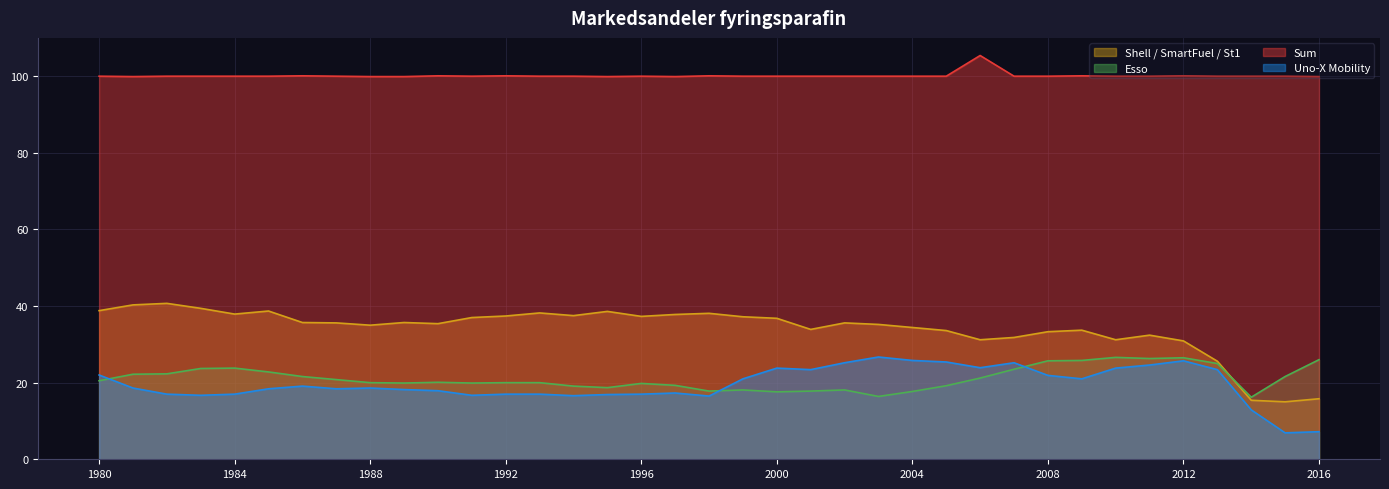

True or false: Uno-X Mobility and Sum intersect in this chart.

False